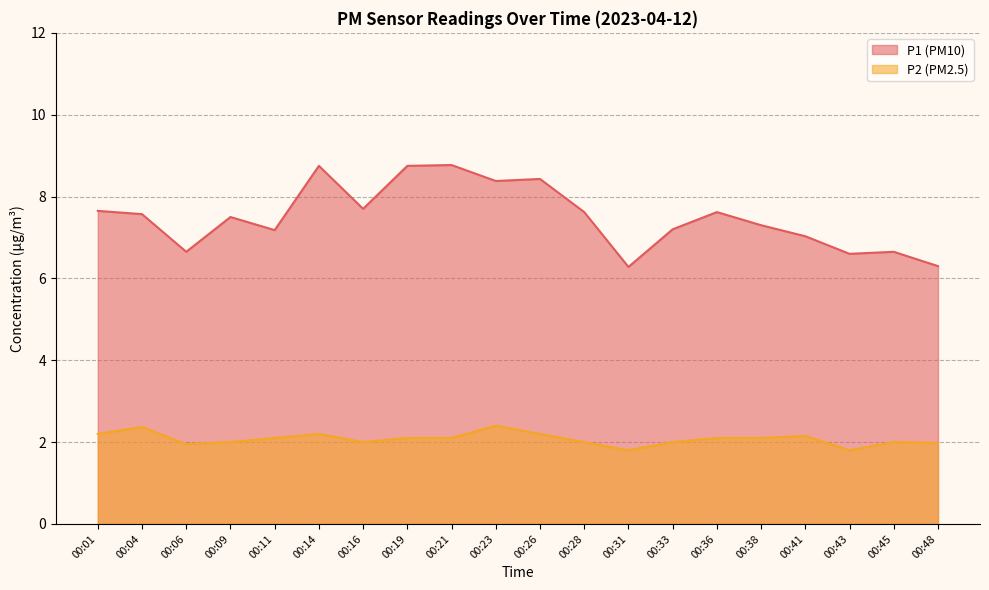

At which category does the chart reach its peak across all series?

00:21